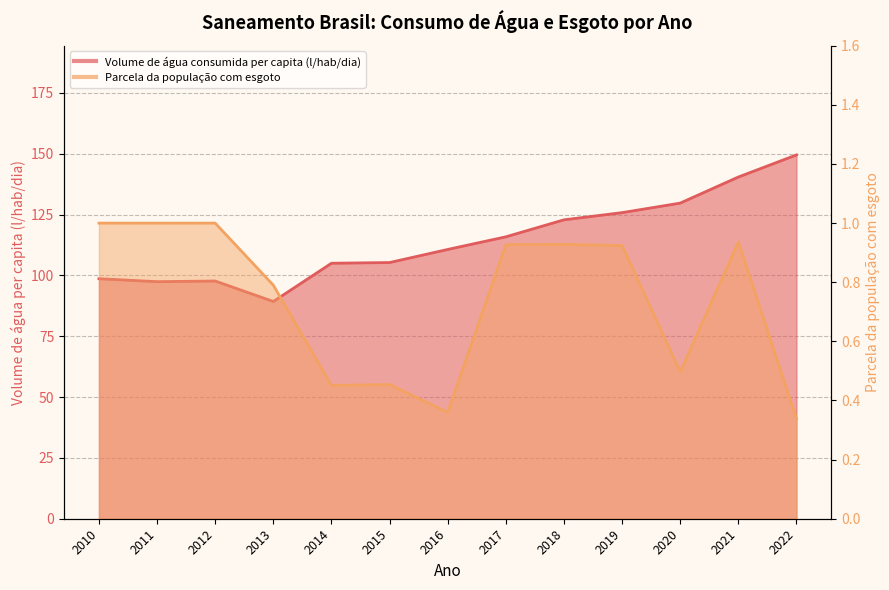

What is the value of the Volume de água consumida per capita (l/hab/dia) point at the 3rd from the left?

97.7